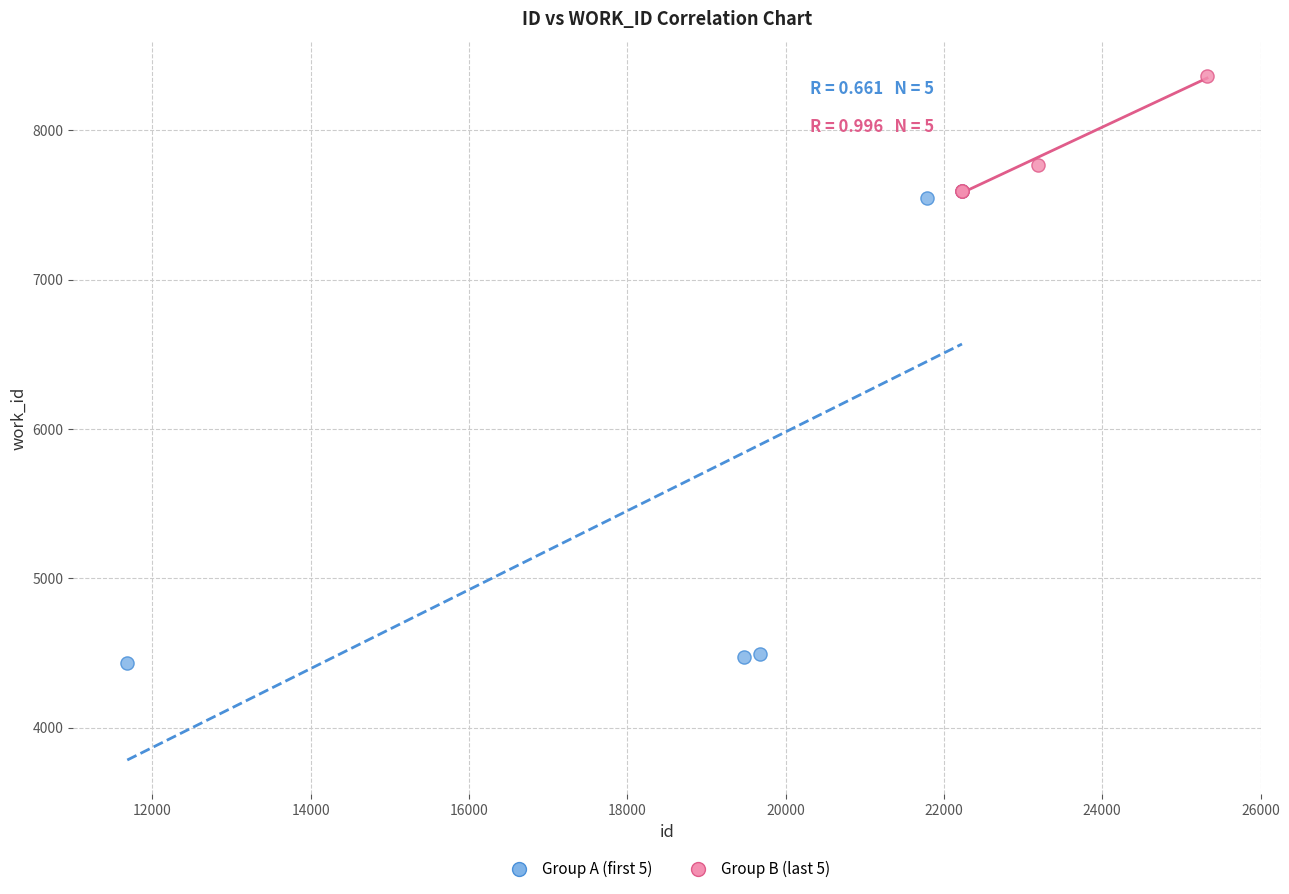

Which series reaches the minimum Y coordinate?

Group A (first 5)